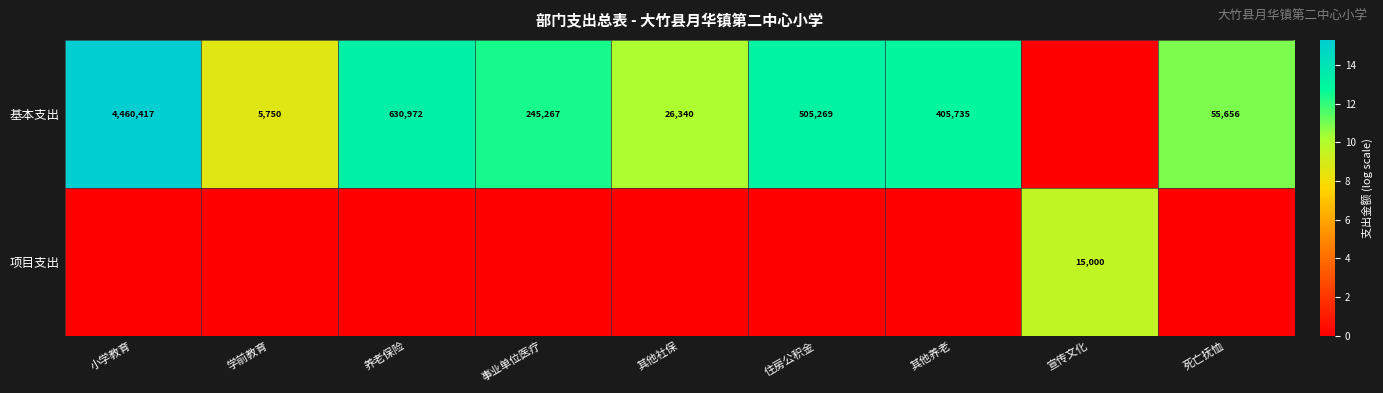

What is the difference between the highest and lowest values at 小学教育?

15.3